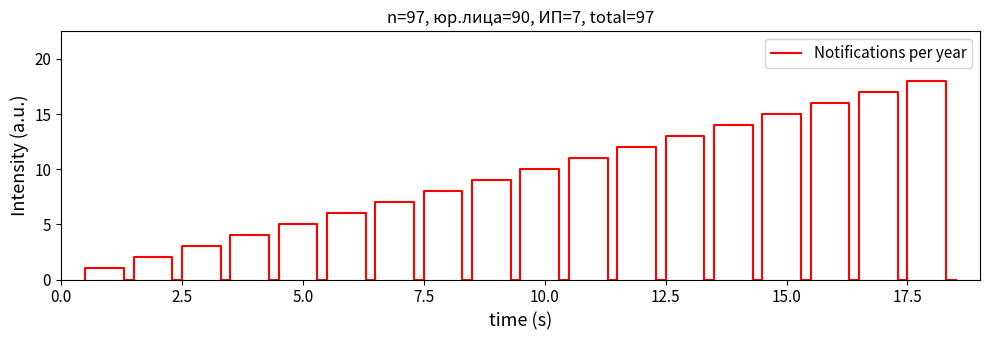

Reading left to right, list all the values displayed in this chart.

2017-01=1	2017-05=2	2017-05=3	2017-05=4	2017-05=5	2017-06=6	2017-07=7	2017-10=8	2017-11=9	2017-11=10	2018-03=11	2018-05=12	2018-07=13	2018-07=14	2018-09=15	2018-09=16	2018-10=17	2018-10=18